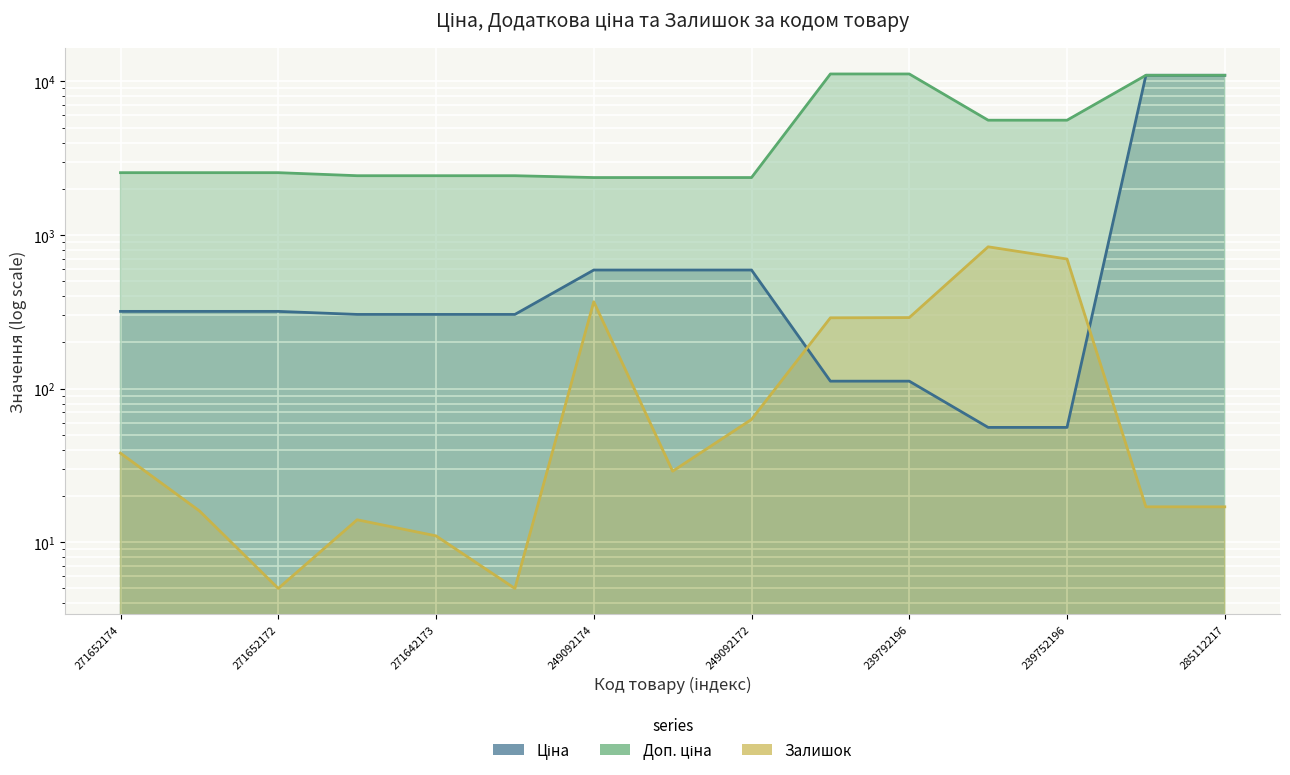

What is the sum of the Доп. ціна values at 249092173 and 285112217?

13330.9